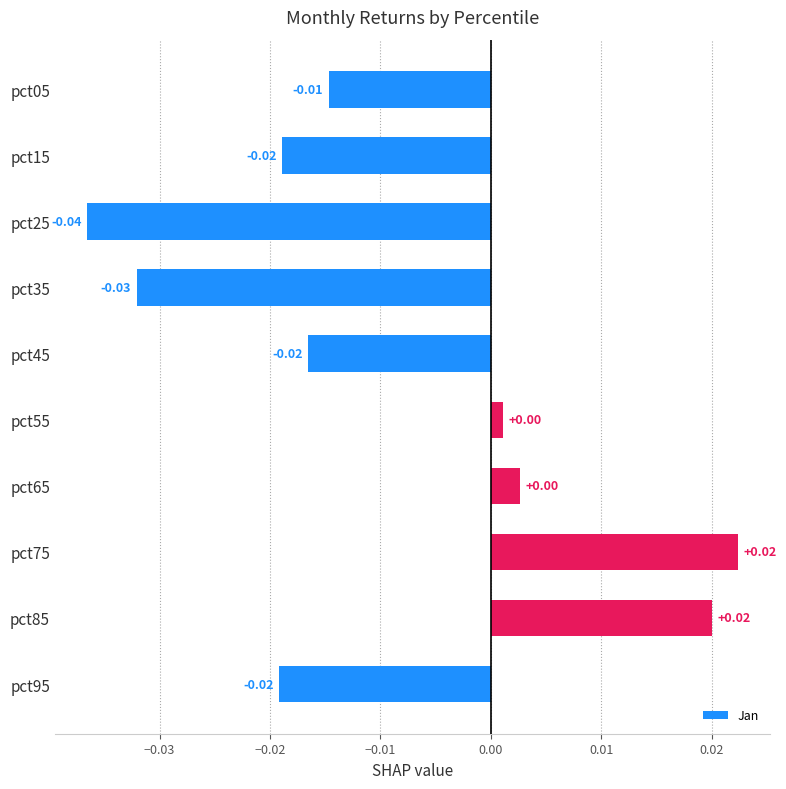

How many values are below 0?

6